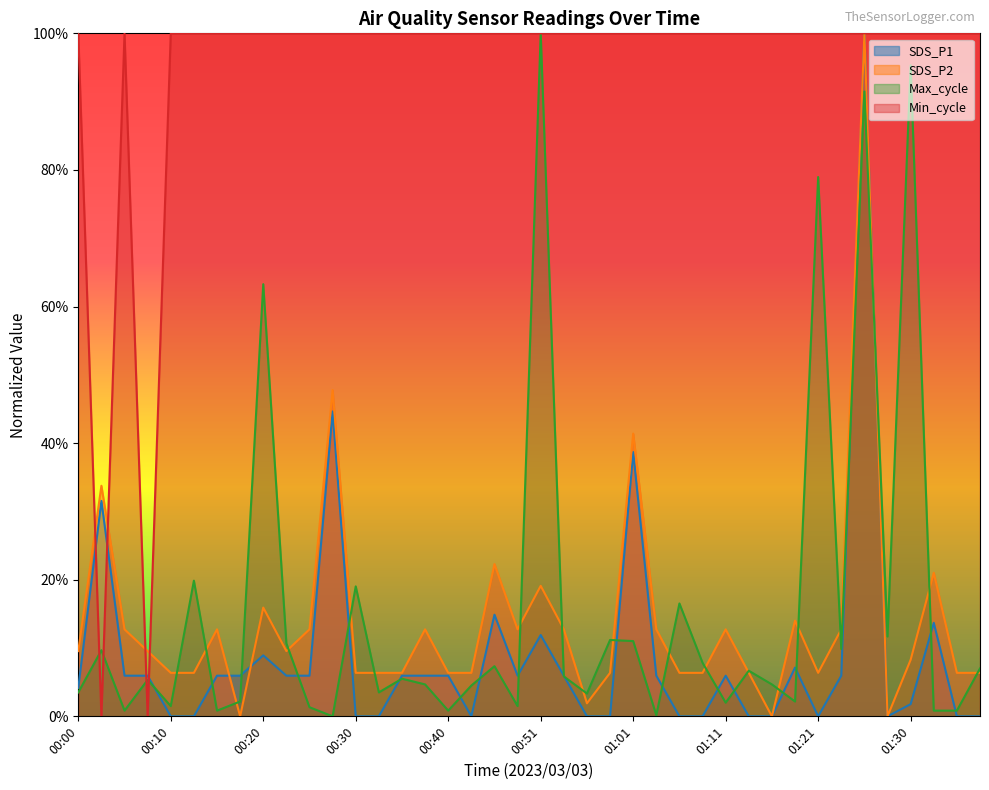

Reading left to right, extract all data points from this chart.

SDS_P1: 0.0	0.3	0.1	0.1	0.0	0.0	0.1	0.1	0.1	0.1	0.1	0.4	0.0	0.0	0.1	0.1	0.1	0.0	0.1	0.1	0.1	0.1	0.0	0.0	0.4	0.1	0.0	0.0	0.1	0.0	0.0	0.1	0.0	0.1	1.0	0.0	0.0	0.1	0.0	0.0
SDS_P2: 0.1	0.3	0.1	0.1	0.1	0.1	0.1	0.0	0.2	0.1	0.1	0.5	0.1	0.1	0.1	0.1	0.1	0.1	0.2	0.1	0.2	0.1	0.0	0.1	0.4	0.1	0.1	0.1	0.1	0.1	0.0	0.1	0.1	0.1	1.0	0.0	0.1	0.2	0.1	0.1
Min_cycle: 1.0	0.0	1.0	0.0	1.0	1.0	1.0	1.0	1.0	1.0	1.0	1.0	1.0	1.0	1.0	1.0	1.0	1.0	1.0	1.0	1.0	1.0	1.0	1.0	1.0	1.0	1.0	1.0	1.0	1.0	1.0	1.0	1.0	1.0	1.0	1.0	1.0	1.0	1.0	1.0
Max_cycle: 0.0	0.1	0.0	0.1	0.0	0.2	0.0	0.0	0.6	0.1	0.0	0.0	0.2	0.0	0.1	0.0	0.0	0.0	0.1	0.0	1.0	0.1	0.0	0.1	0.1	0.0	0.2	0.1	0.0	0.1	0.0	0.0	0.8	0.1	0.9	0.1	1.0	0.0	0.0	0.1